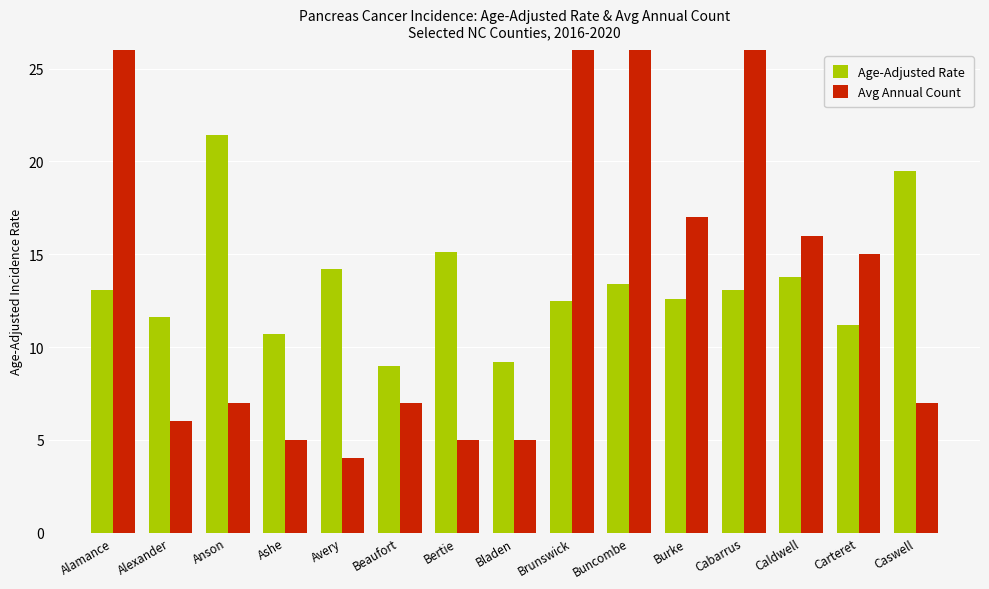

What are all the series names shown in the legend?

Age-Adjusted Rate, Avg Annual Count